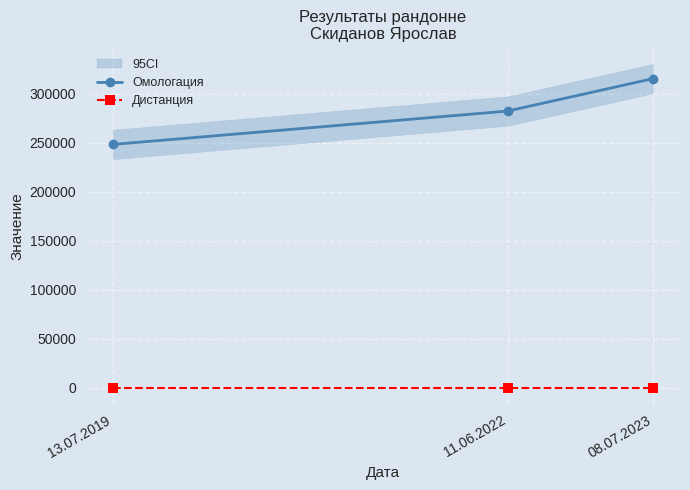

Which series has the widest spread of values?

Омологация